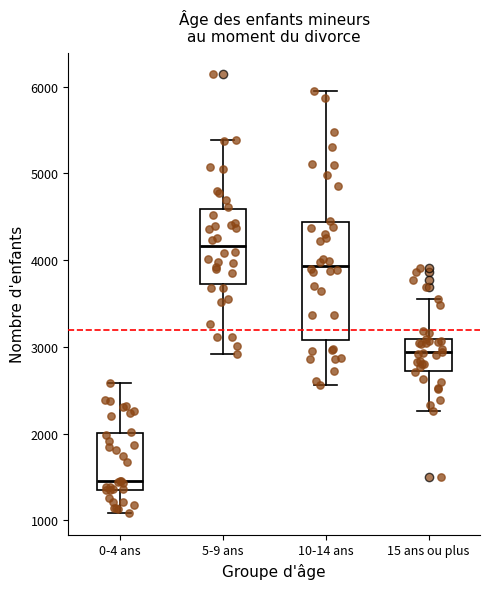

Reading left to right, transcribe this box plot: for each box, give where its median line is, the range the box spans, and where its two whiskers end, as read against the y-axis. The values are not printed on the chart, so give them approximately, as read against the axis.

0-4 ans: median 1500, box 1400 to 2000, whiskers 1100 to 2600
5-9 ans: median 4200, box 3700 to 4600, whiskers 2900 to 5400
10-14 ans: median 3900, box 3100 to 4400, whiskers 2600 to 6000
15 ans ou plus: median 2900, box 2700 to 3100, whiskers 2300 to 3600